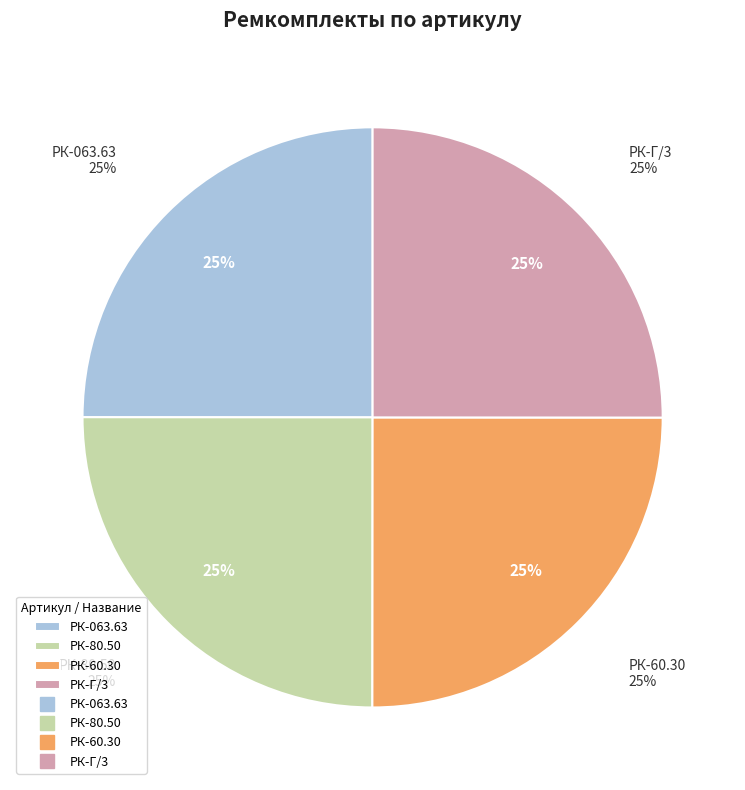

How many segments does this pie chart have?

4